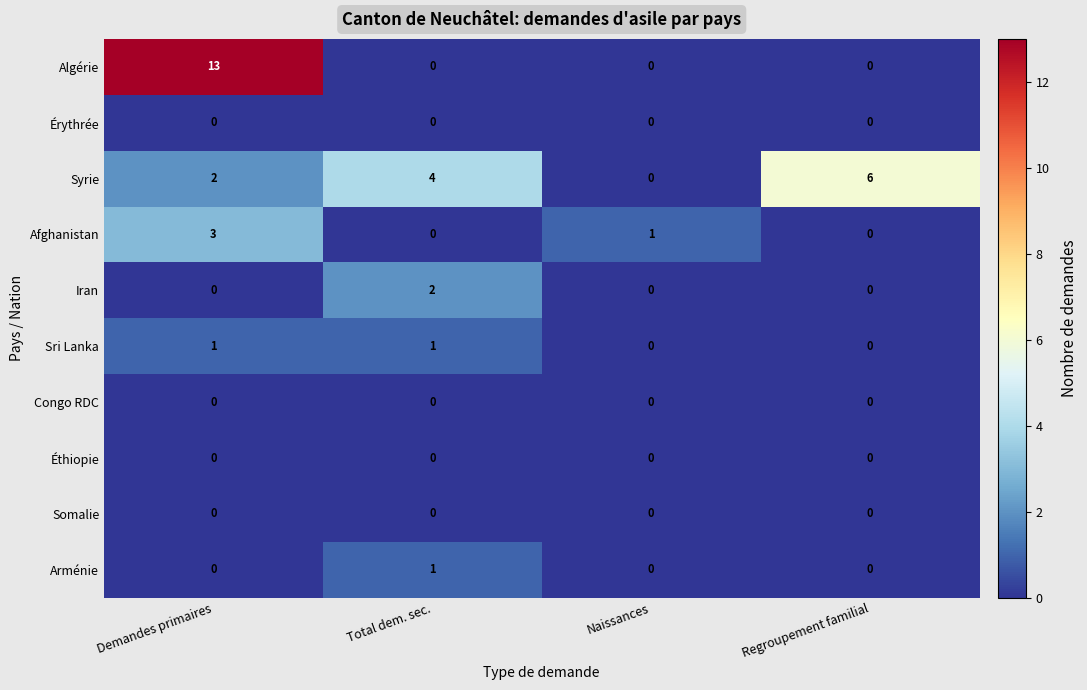

True or false: Iran has a value of 0 at Demandes primaires.

True